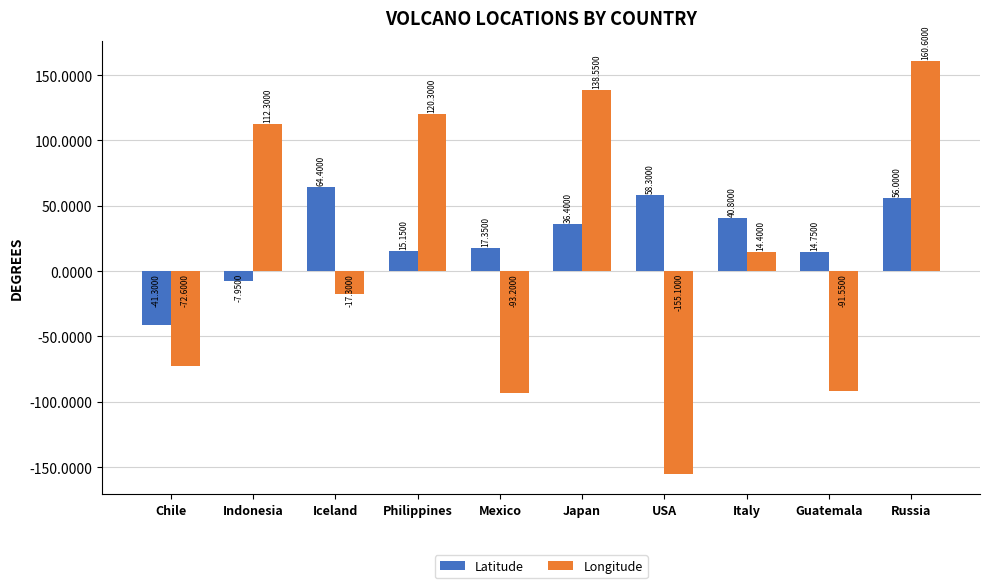

At which label does Latitude reach its minimum?

Chile